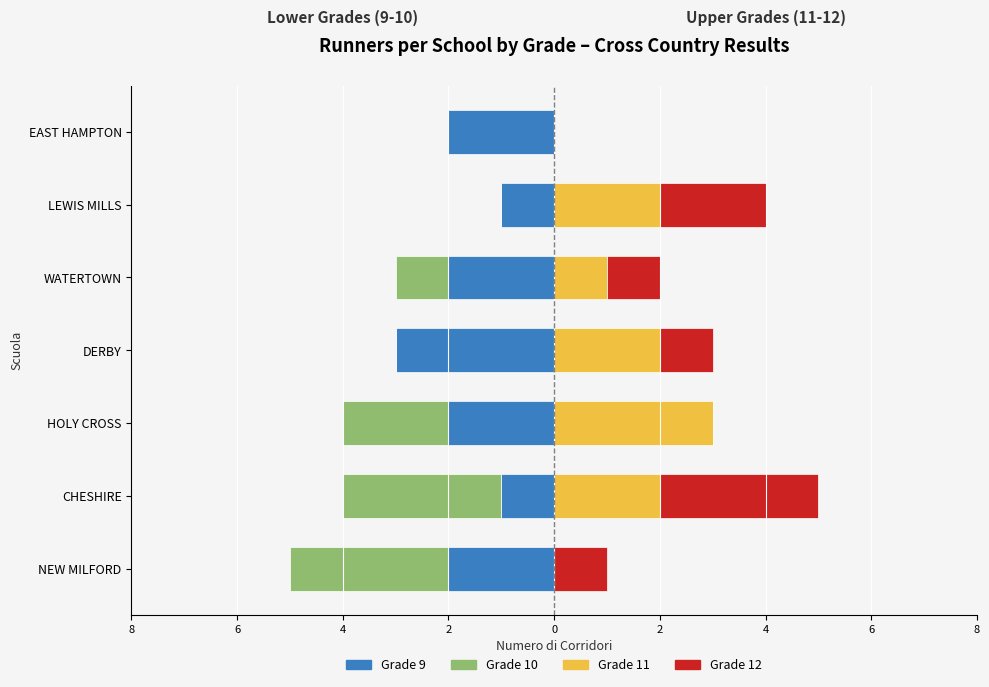

The Grade 11 series shows 2 at CHESHIRE. True or false?

True